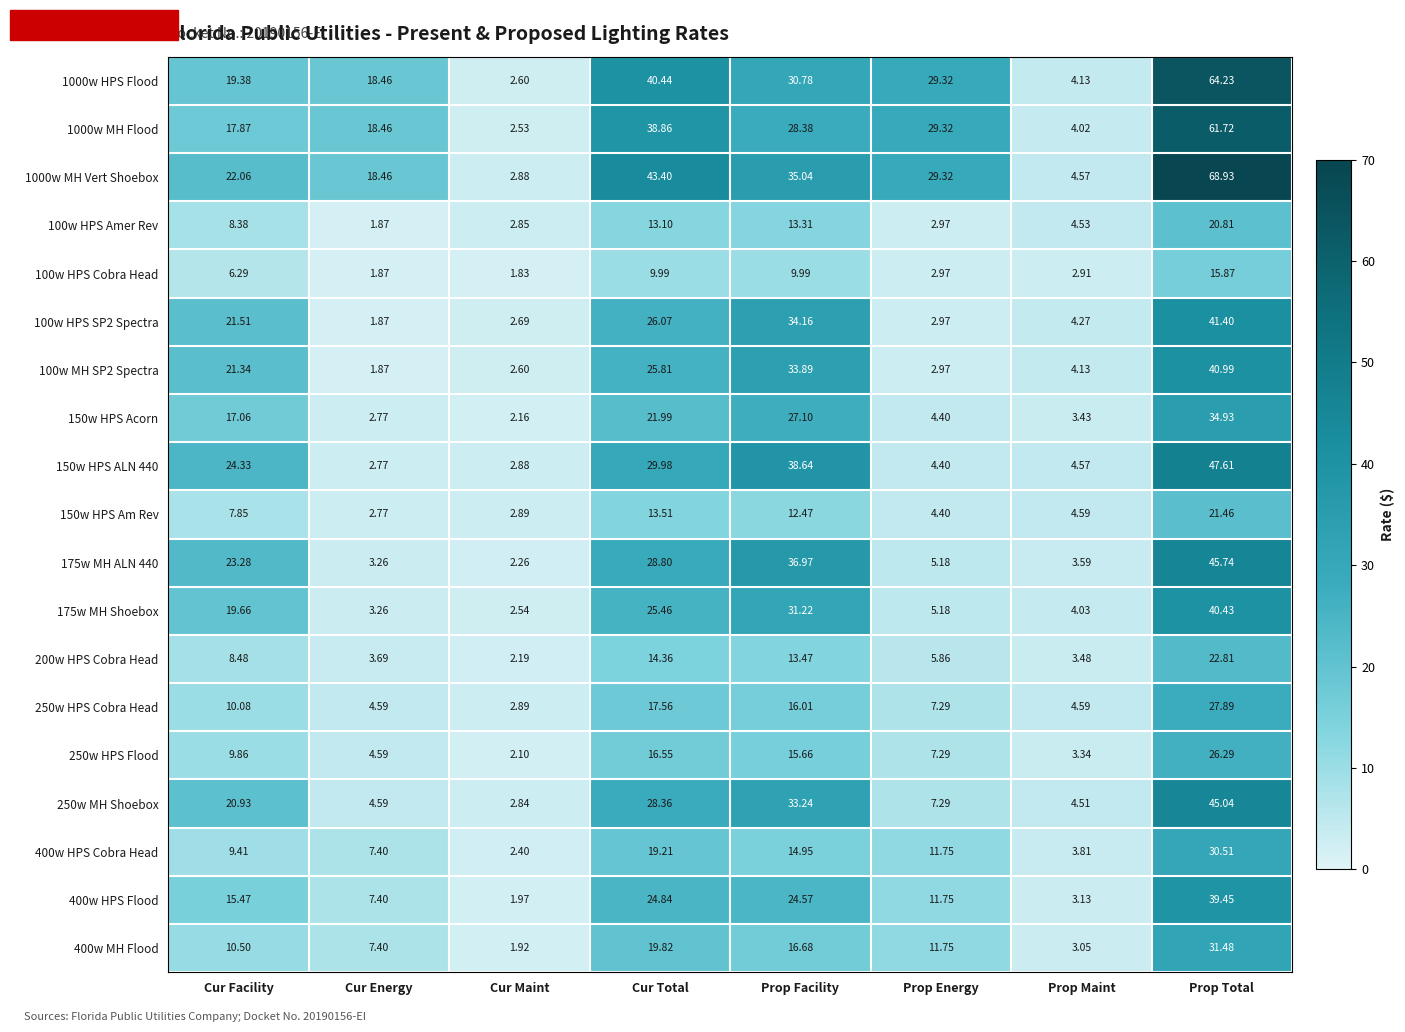

At which label does 1000w HPS Flood reach its minimum?

Cur Maint